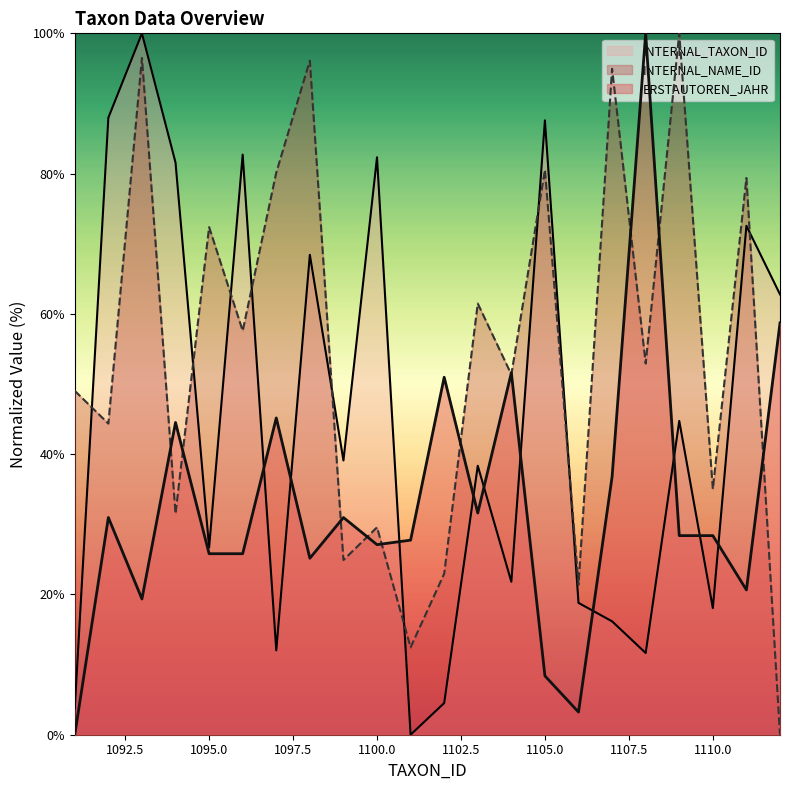

What is the spread (max minus min) of values at 1110.0?

17.0